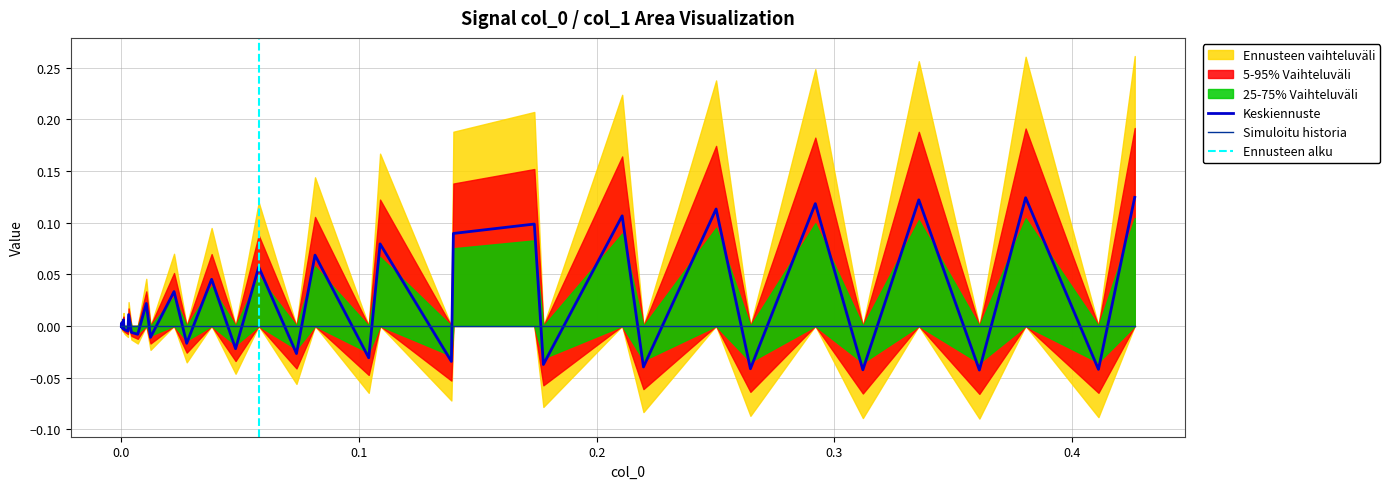

How many categories are shown in the chart?

40